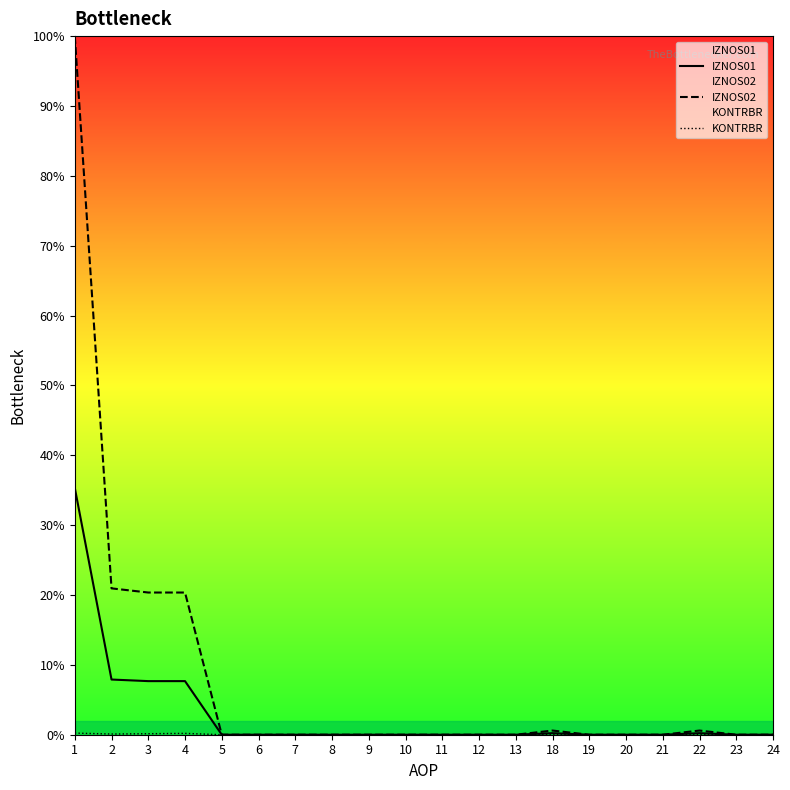

True or false: KONTRBR has a value of 0.0 at 7.

False